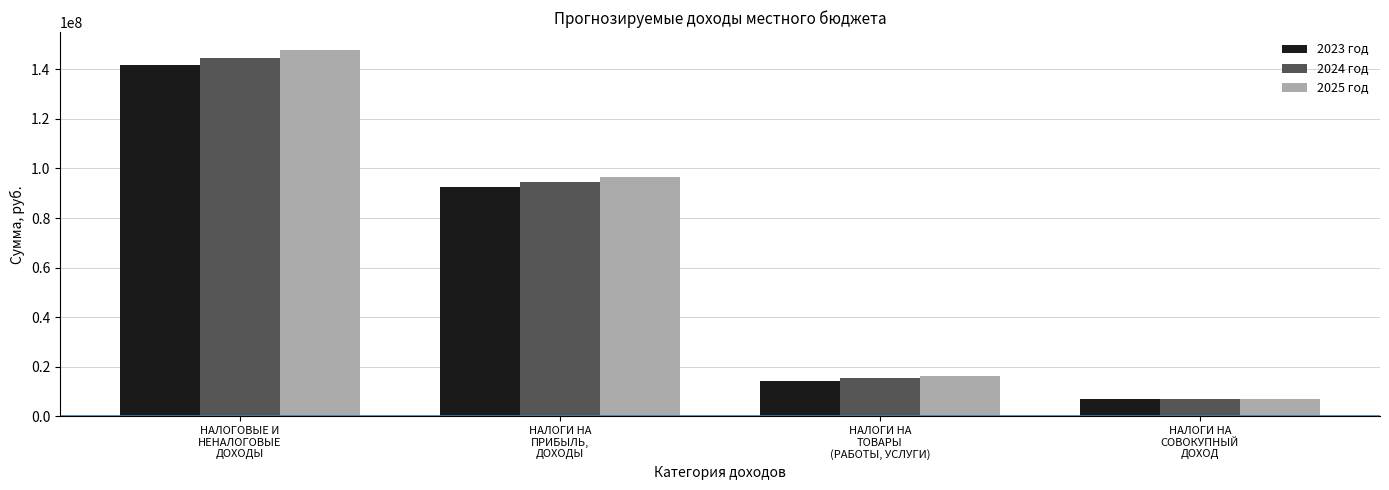

What is the maximum value for 2023 год?

141722062.8